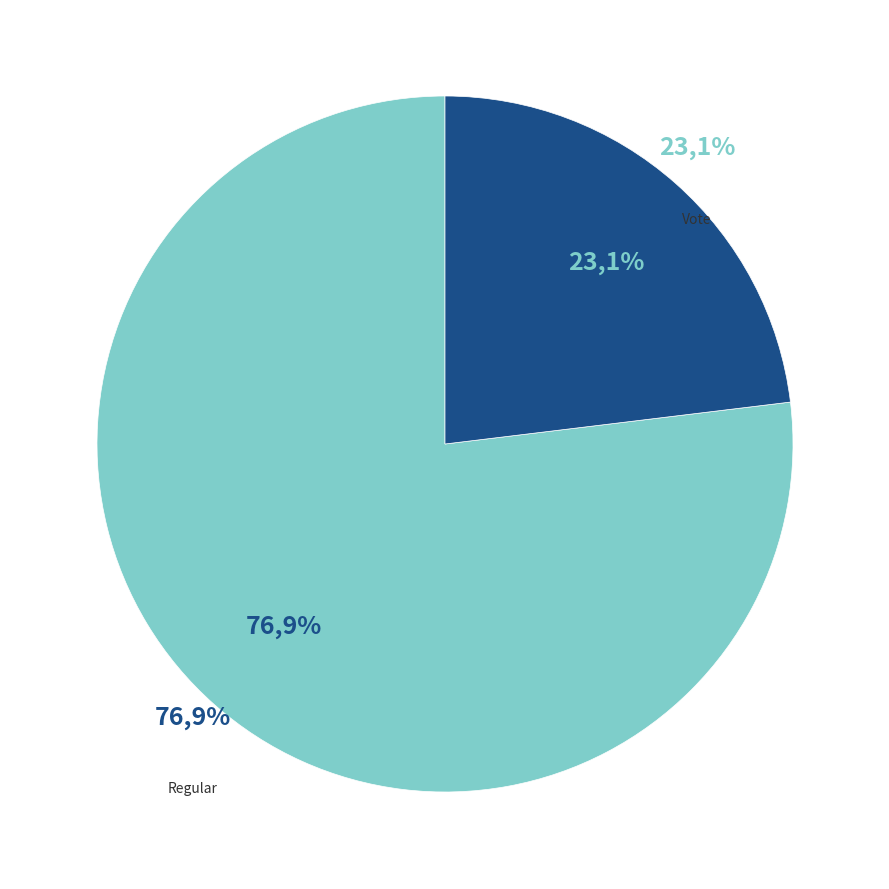

What percentage is the Vote (io_index=3) slice, to the nearest percent?

23%